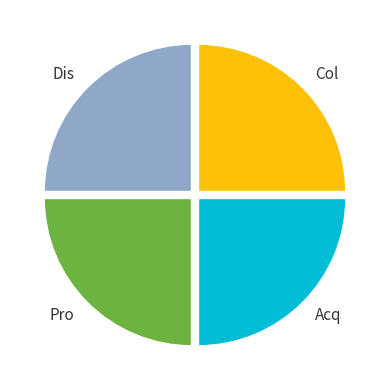

The Pro slice represents 25% of the pie. True or false?

True